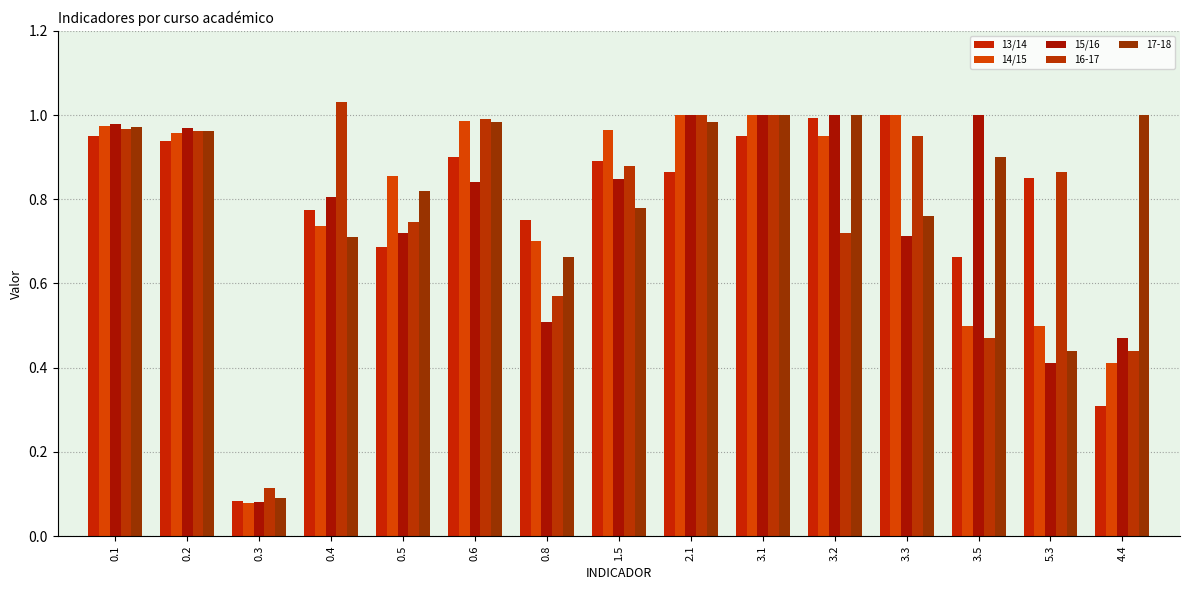

How many groups of bars are there?

15